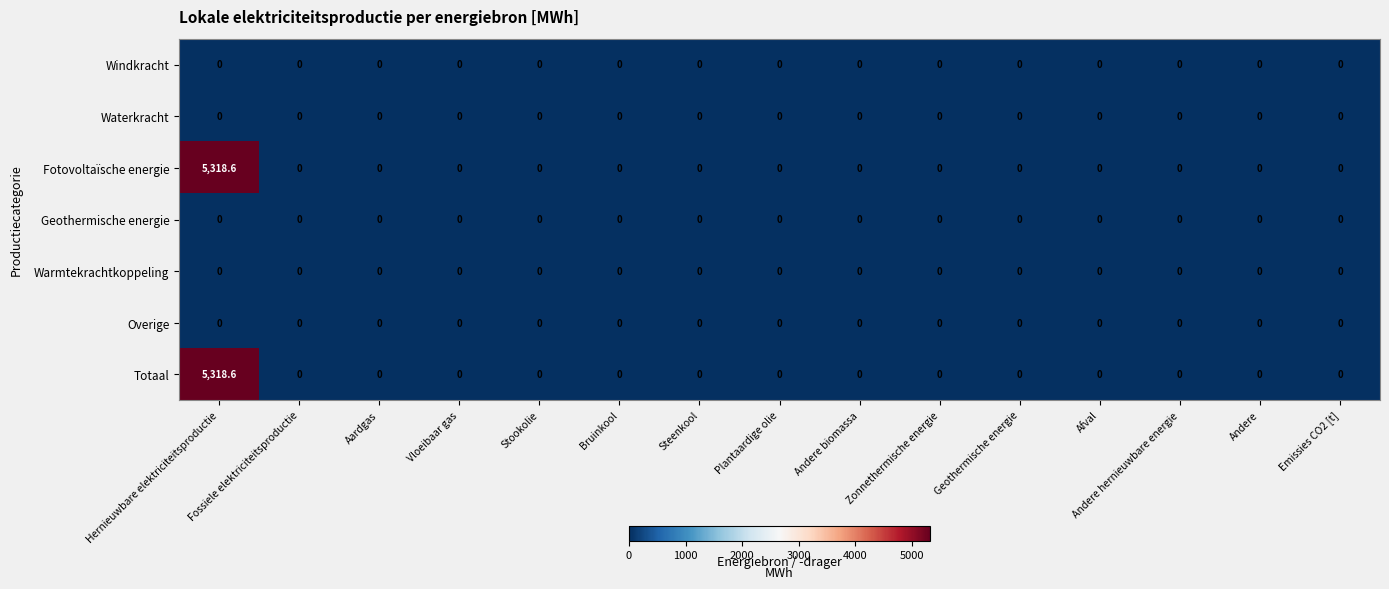

What is the average value of the Fotovoltaïsche energie series?

354.6